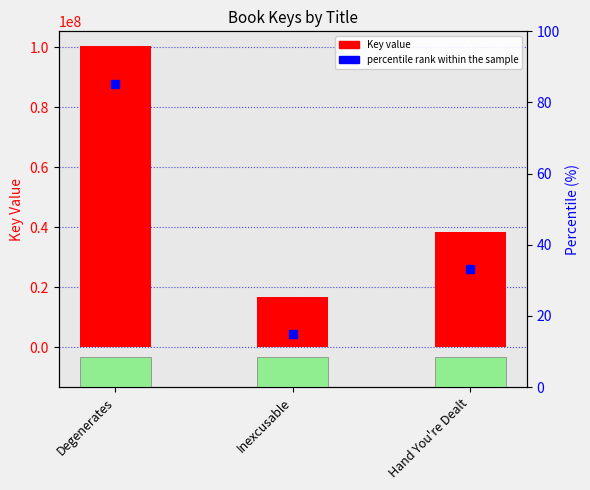

At which category does the chart reach its minimum across all series?

Inexcusable